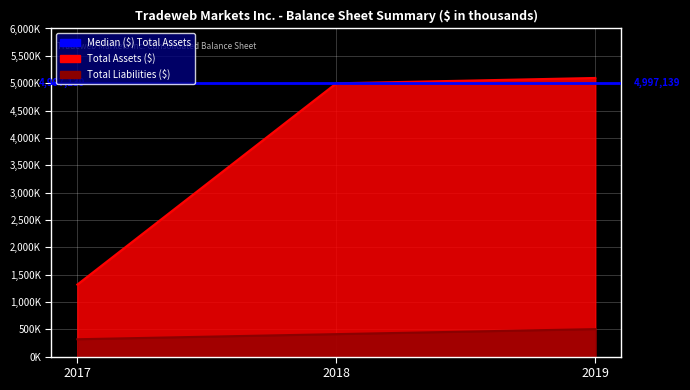

What is the minimum value for Total Liabilities?

317118